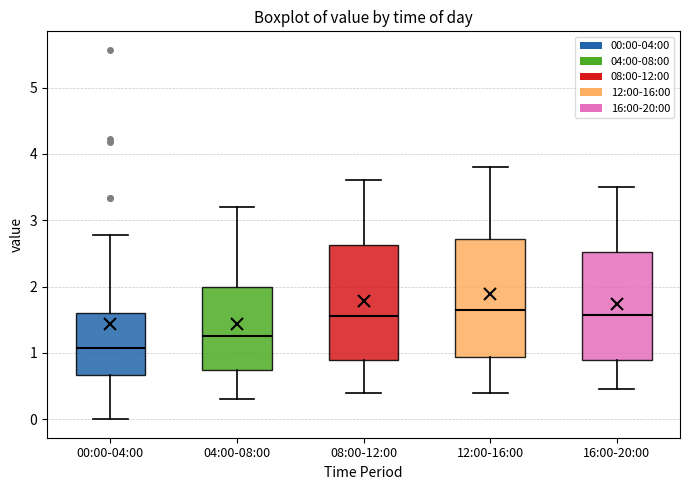

Reading left to right, transcribe this box plot: for each box, give where its median line is, the range the box spans, and where its two whiskers end, as read against the y-axis. The values are not printed on the chart, so give them approximately, as read against the axis.

00:00-04:00: median 1.1, box 0.7 to 1.6, whiskers 0.0 to 2.8
04:00-08:00: median 1.3, box 0.8 to 2.0, whiskers 0.3 to 3.2
08:00-12:00: median 1.6, box 0.9 to 2.6, whiskers 0.4 to 3.6
12:00-16:00: median 1.7, box 0.9 to 2.7, whiskers 0.4 to 3.8
16:00-20:00: median 1.6, box 0.9 to 2.5, whiskers 0.5 to 3.5